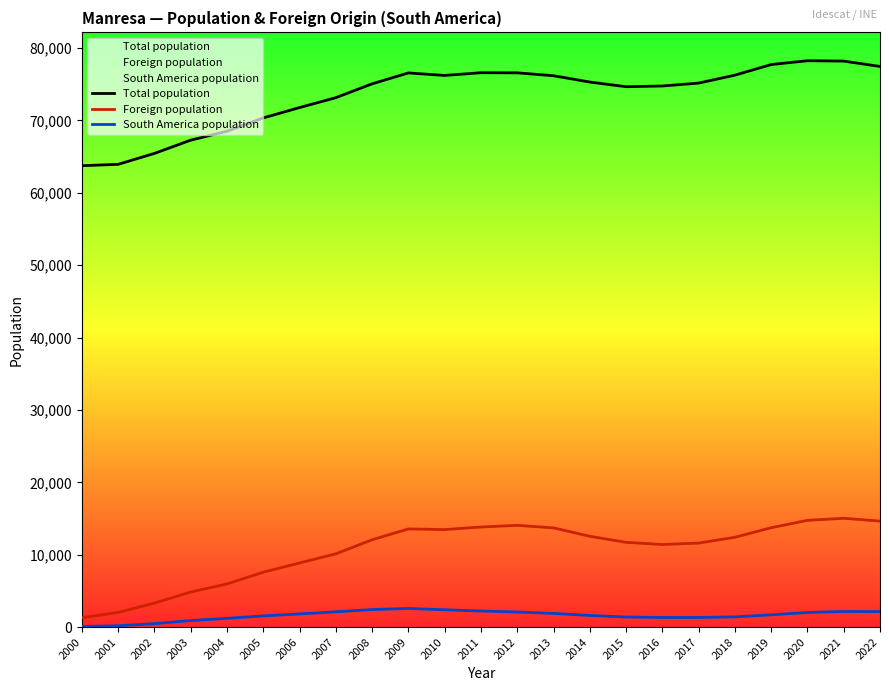

At which label does Total population reach its minimum?

2000